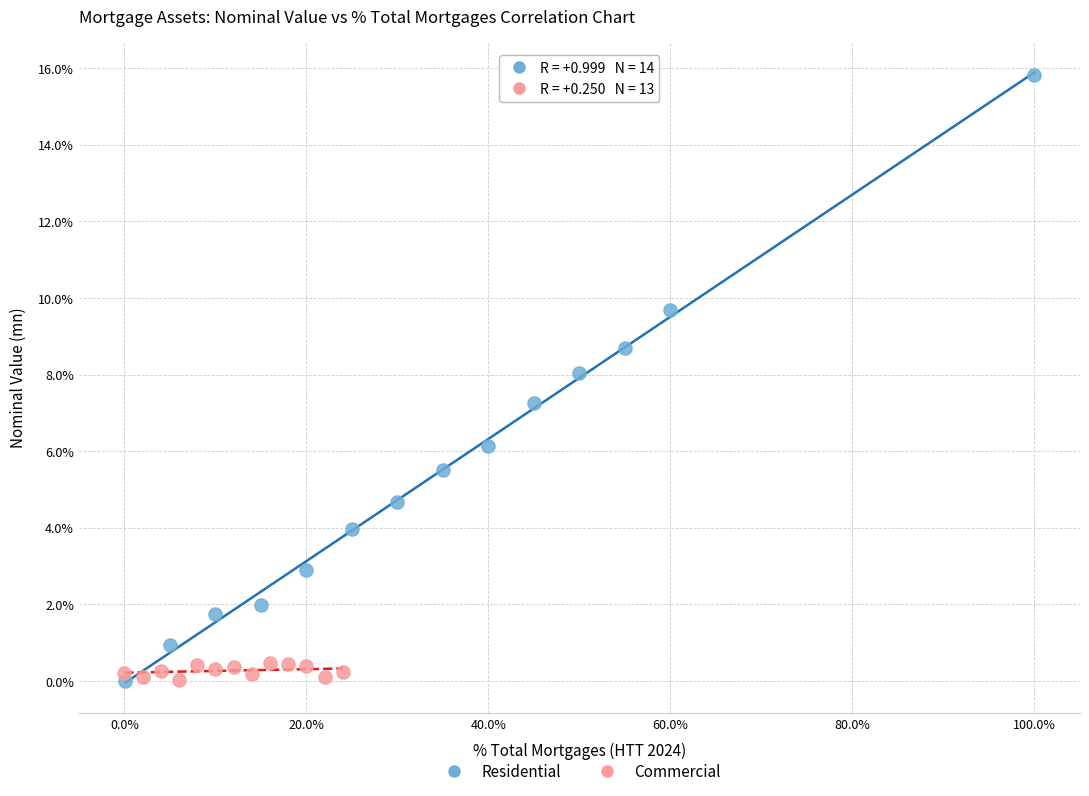

Which series reaches the maximum Y coordinate?

Residential